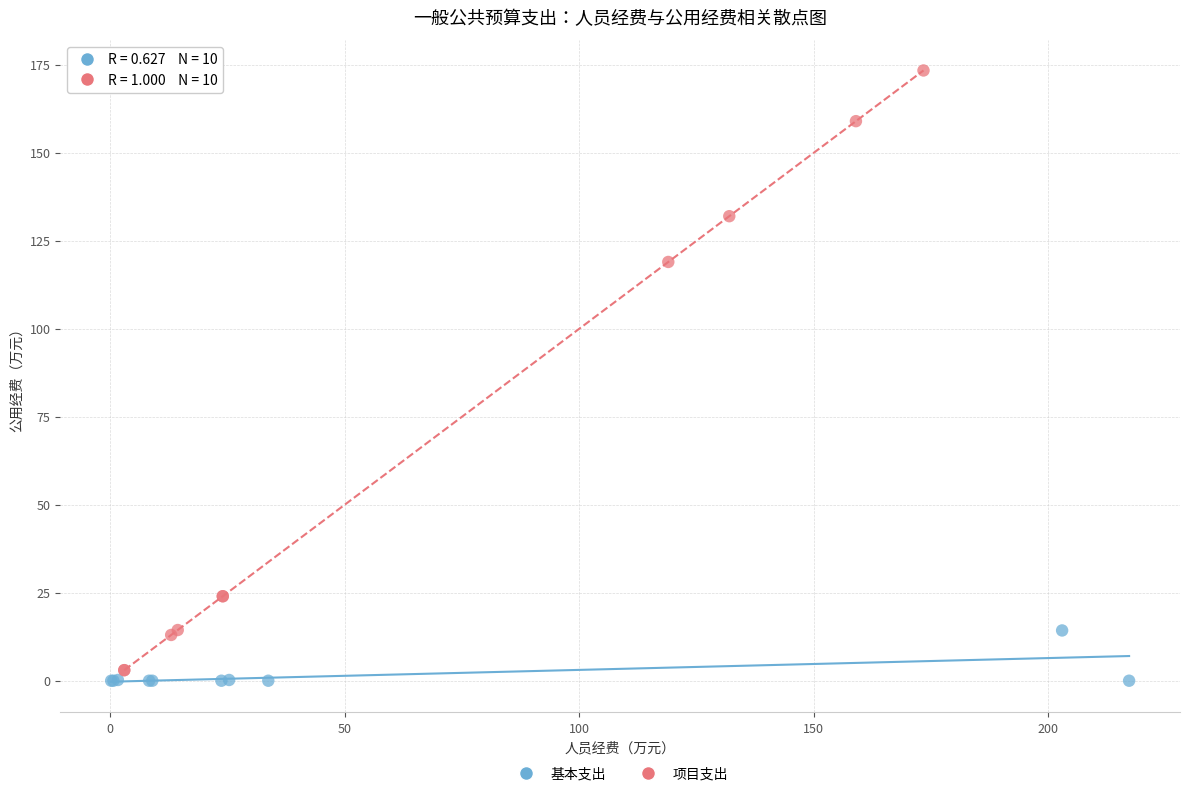

Which series contains the highest Y value?

项目支出